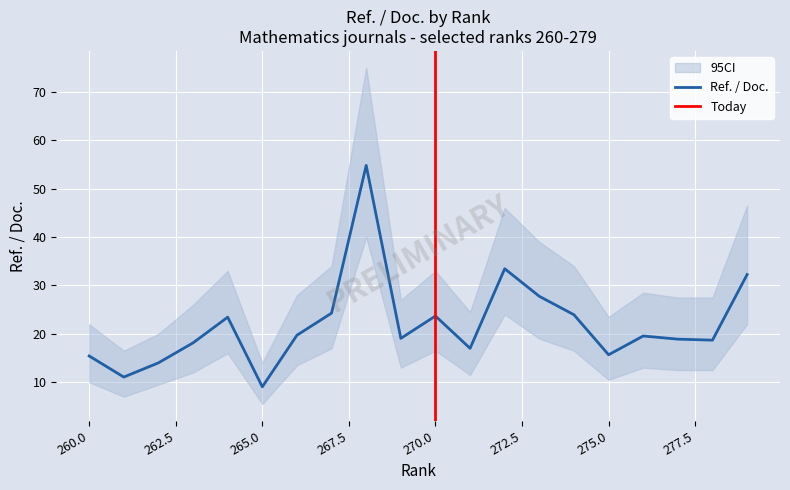

What is the minimum value shown in the chart?

5.5